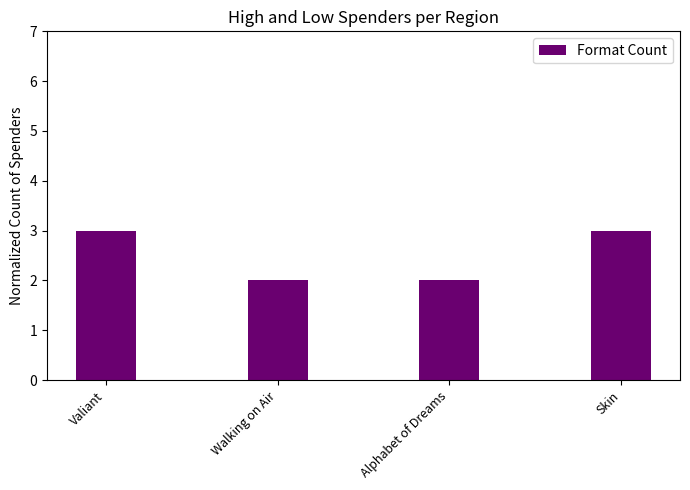

What is the maximum value shown in the chart?

3